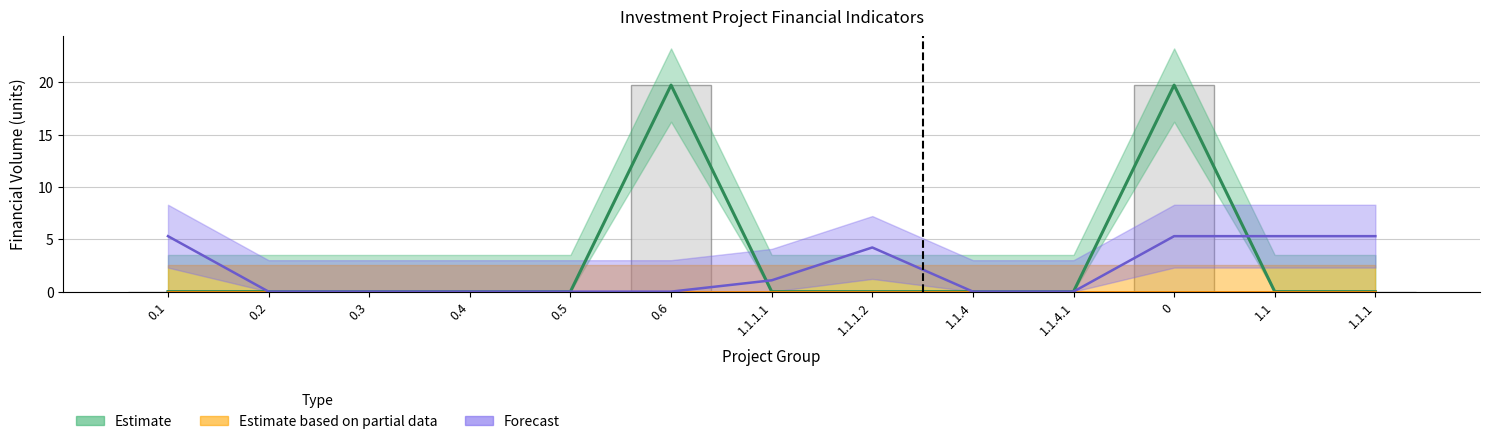

Are the bars grouped side by side (vs. stacked)?

Yes